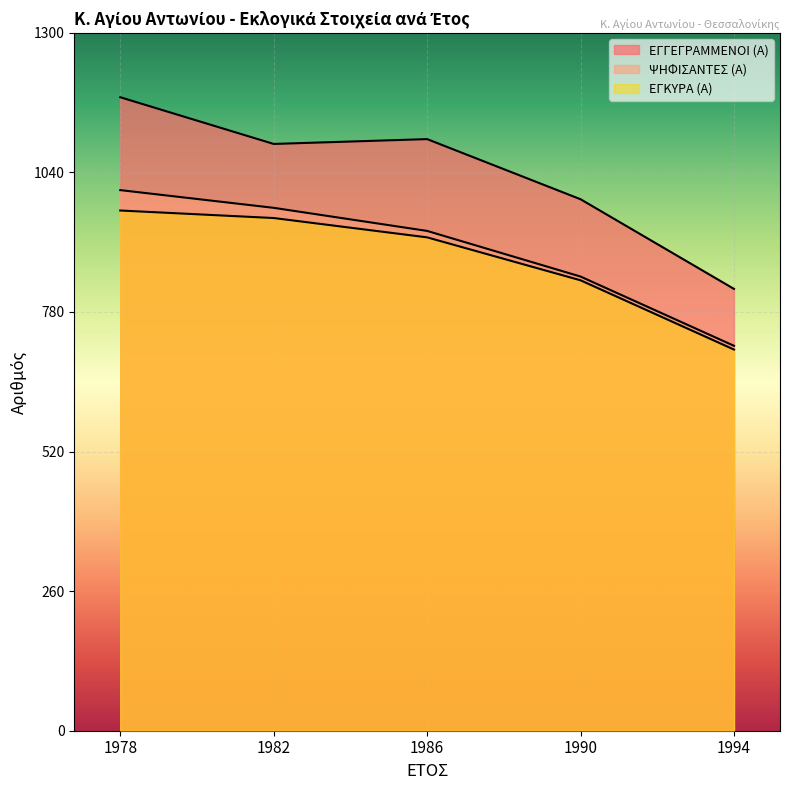

Between 1986 and 1982, which is larger?

1986